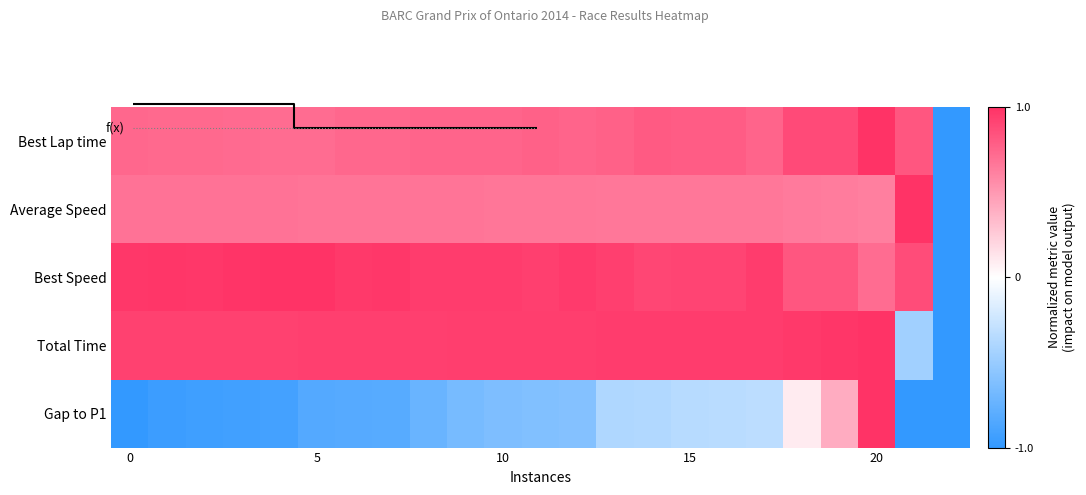

What is the average value of the Total Time series?

0.8